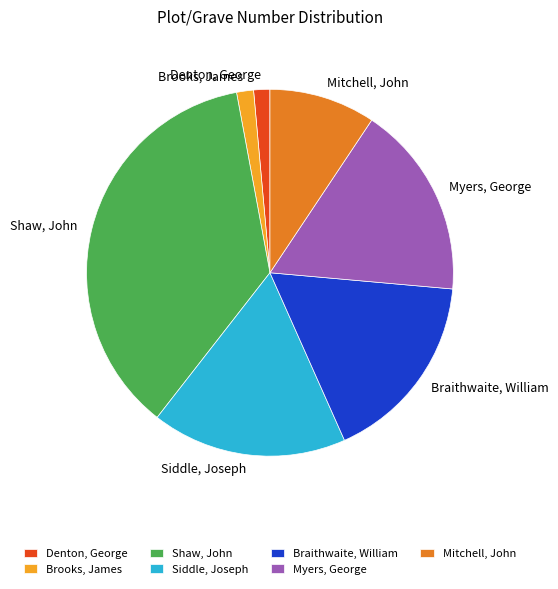

Combined, do Braithwaite, William and Siddle, Joseph account for over 50%?

No